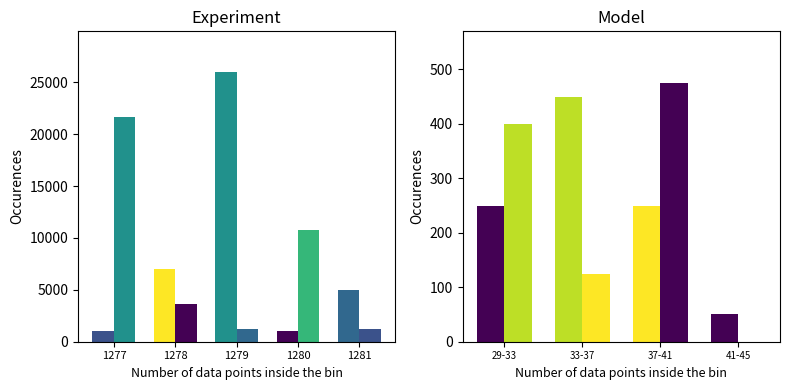

Which category has the lowest value across all series?

1277